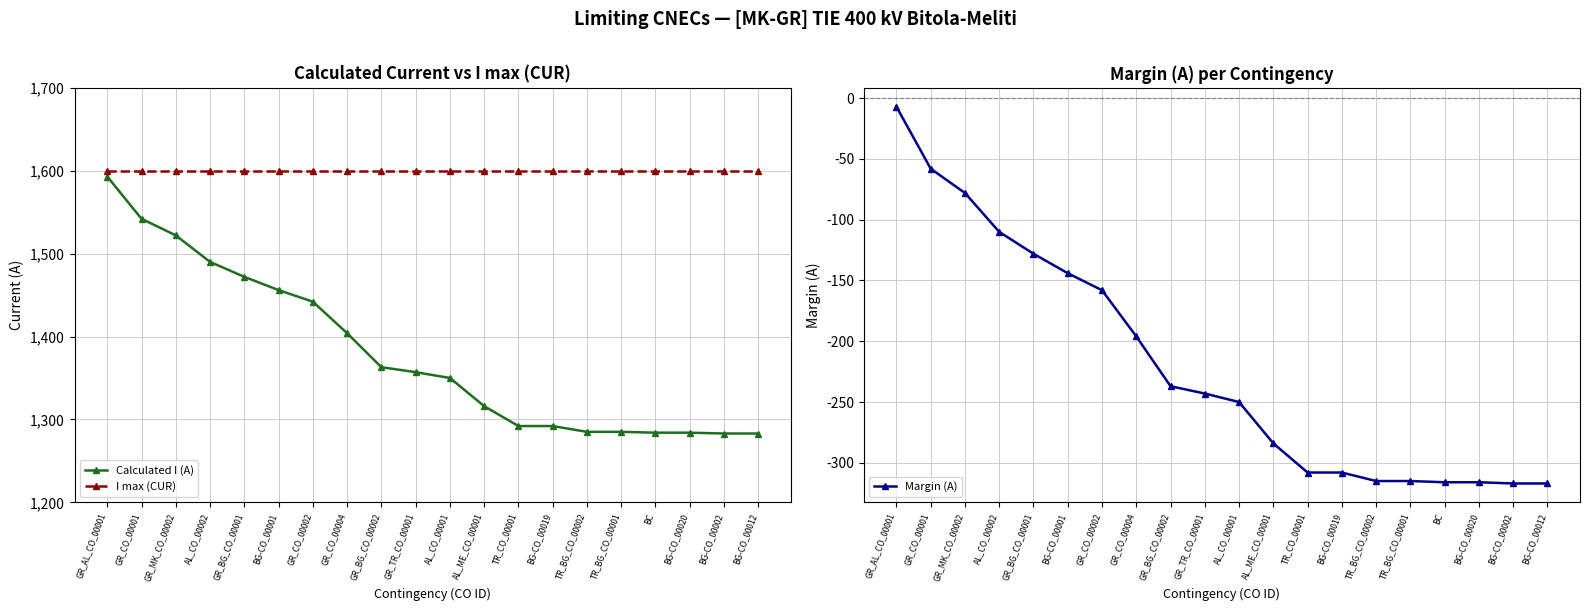

Is this an area chart (filled region under the line)?

No